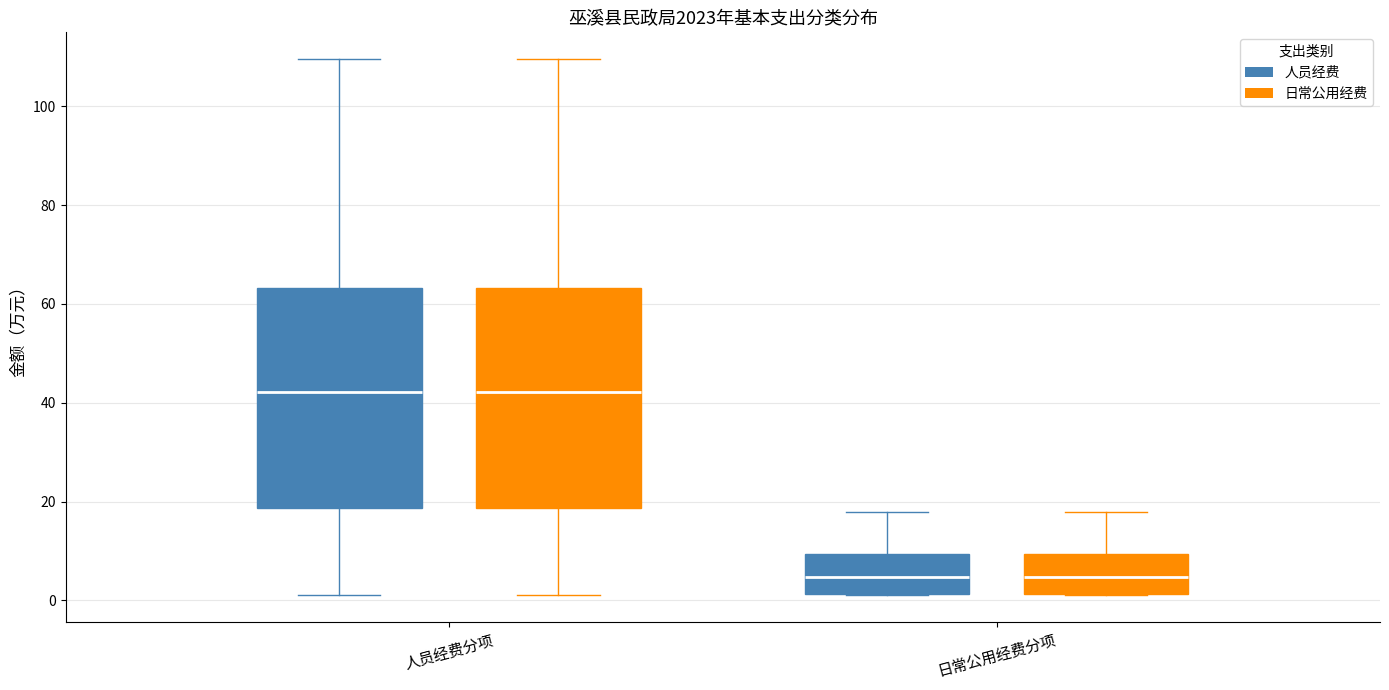

Reading left to right, transcribe this box plot: for each box, give where its median line is, the range the box spans, and where its two whiskers end, as read against the y-axis. The values are not printed on the chart, so give them approximately, as read against the axis.

人员经费分项 (人员经费): median 42, box 18 to 64, whiskers 2 to 110
人员经费分项 (日常公用经费): median 42, box 18 to 64, whiskers 2 to 110
日常公用经费分项 (人员经费): median 4, box 2 to 10, whiskers 2 to 18
日常公用经费分项 (日常公用经费): median 4, box 2 to 10, whiskers 2 to 18